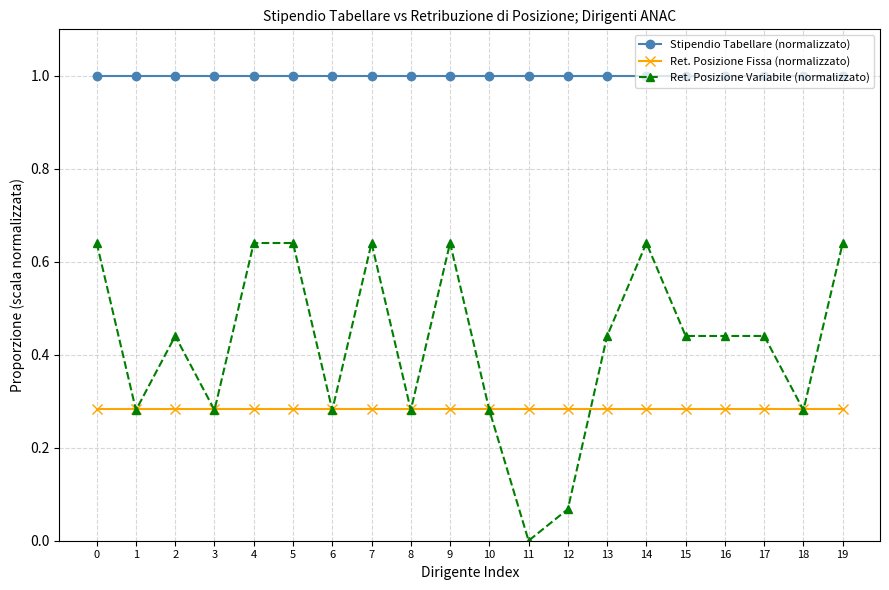

Which series has the widest spread of values?

Ret. Posizione Variabile (normalizzato)